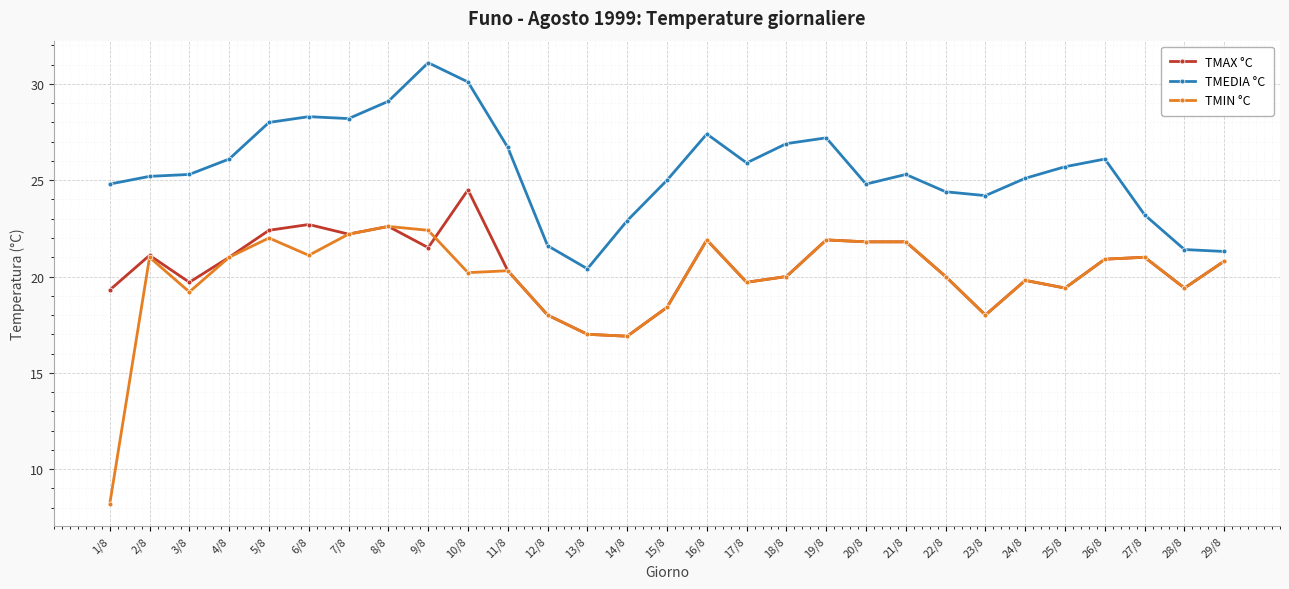

The value of TMIN °C at 20/8 is 28.8. True or false?

False